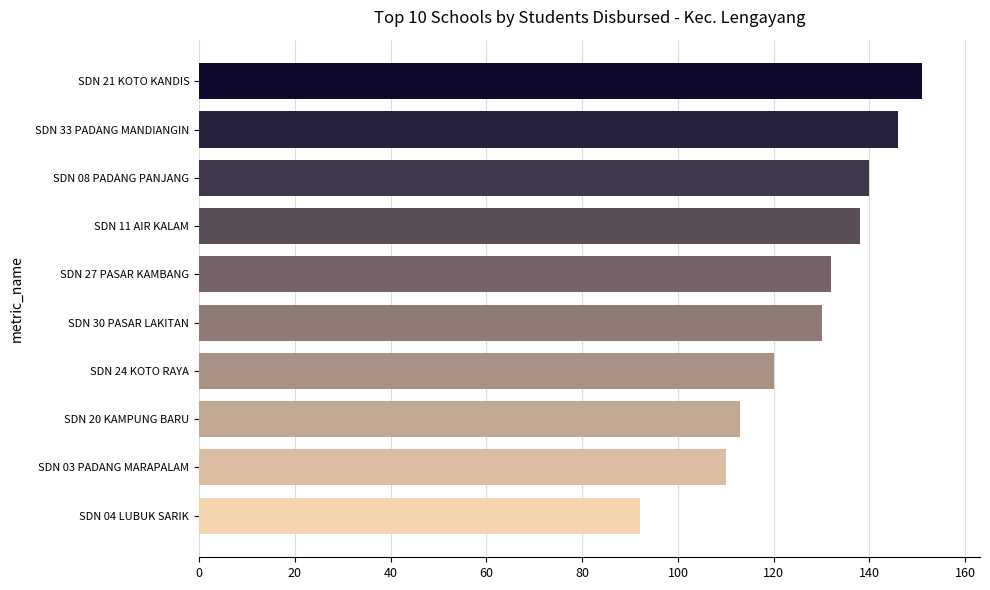

At which category does the chart reach its peak across all series?

SDN 21 KOTO KANDIS